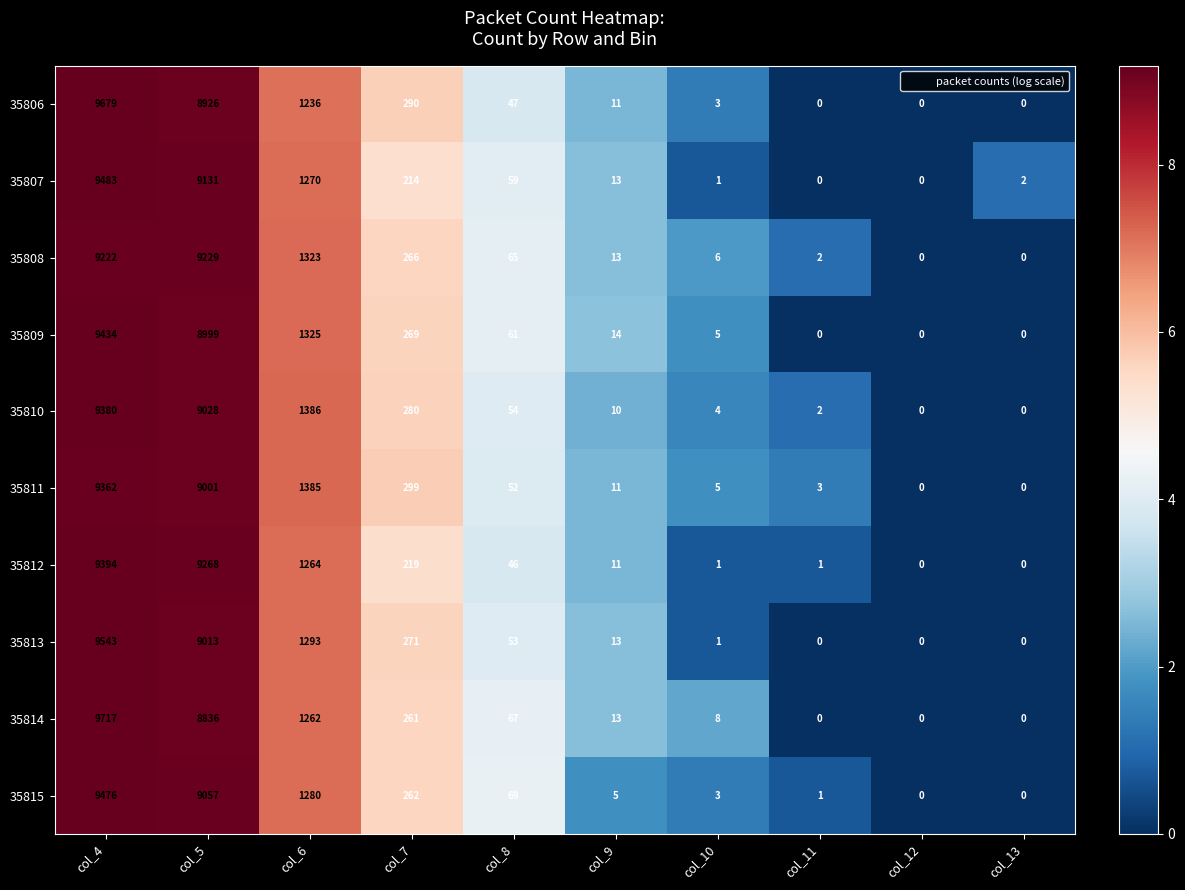

How many categories are shown in the chart?

10